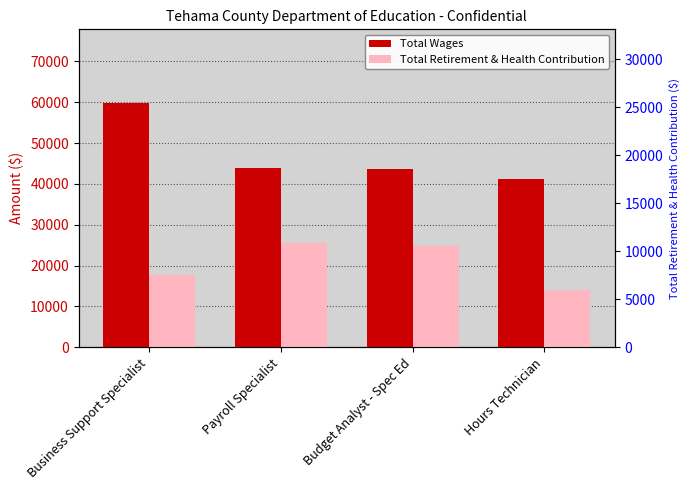

How many bars are there in each group?

2